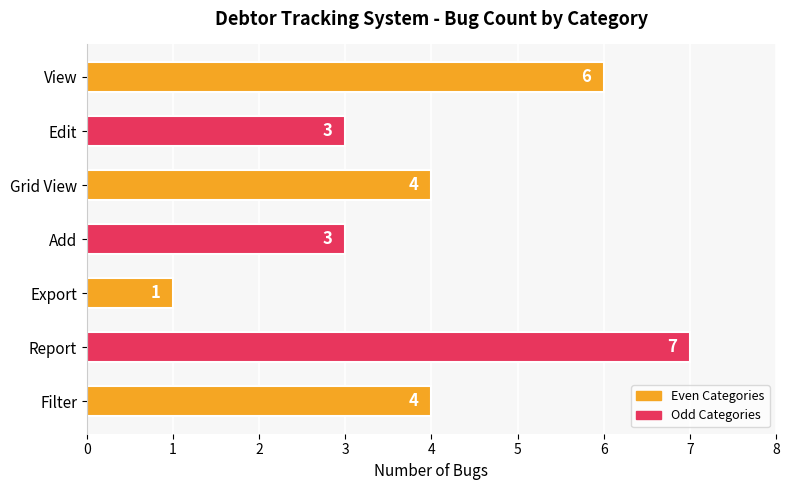

What is the average value?

4